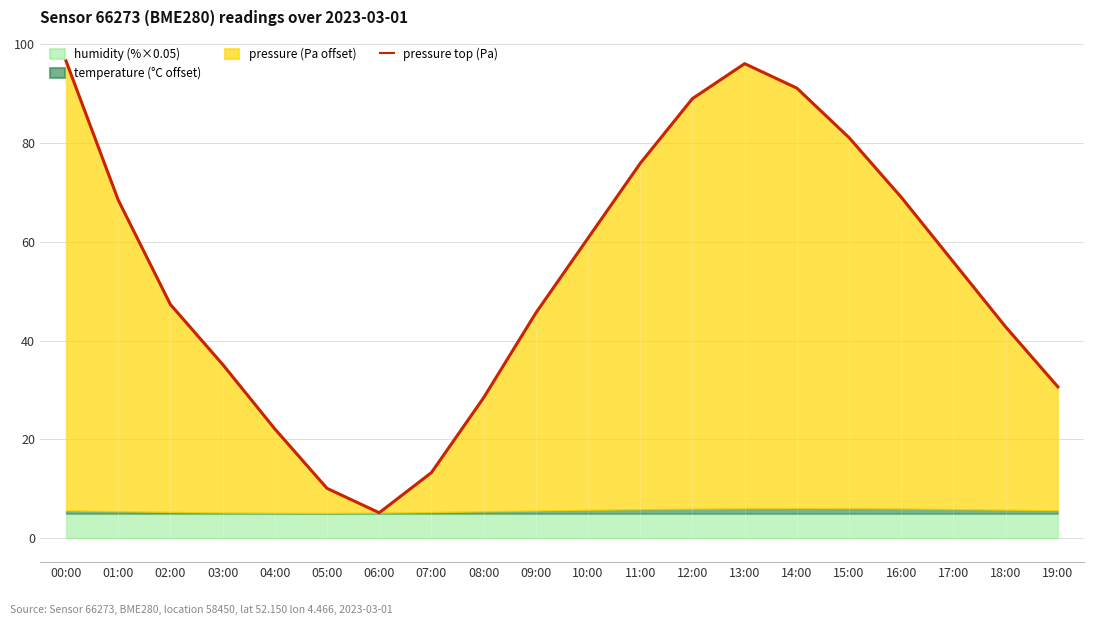

What is the greatest value displayed?

96.6